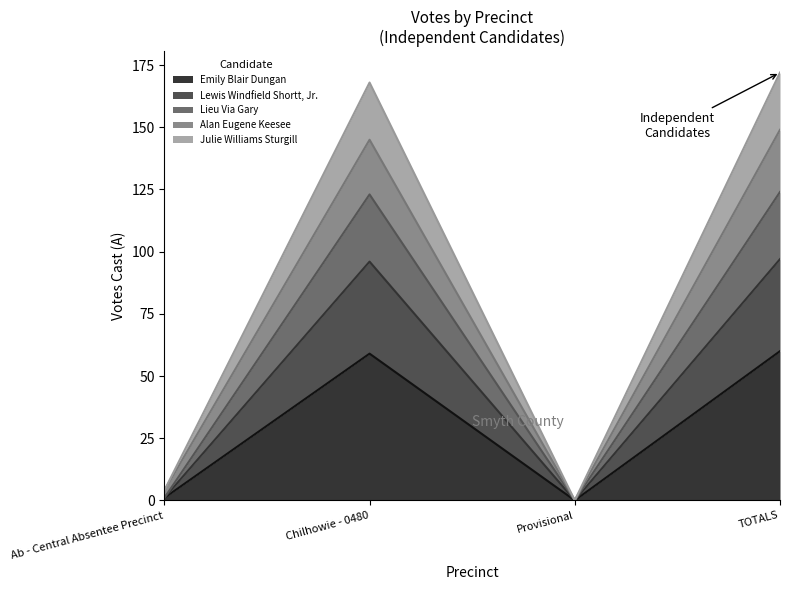

True or false: Lieu Via Gary has more than 0 points higher than both neighbors.

True